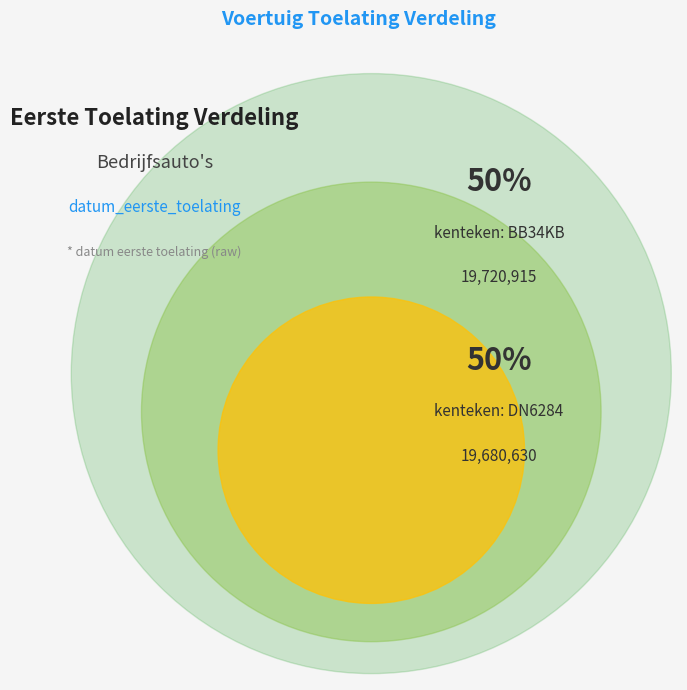

Which slice represents more than half of the pie?

BB34KB